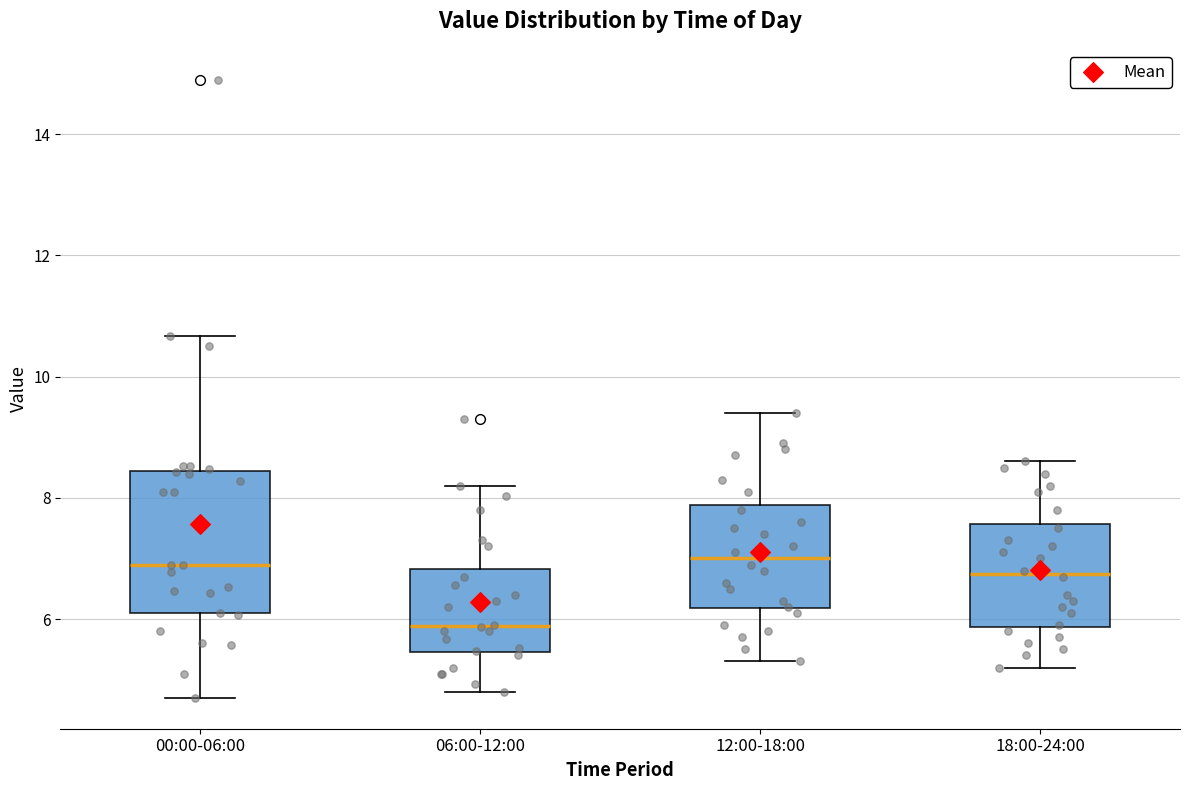

Which box is the tallest, from its lower edge to its upper edge?

00:00-06:00